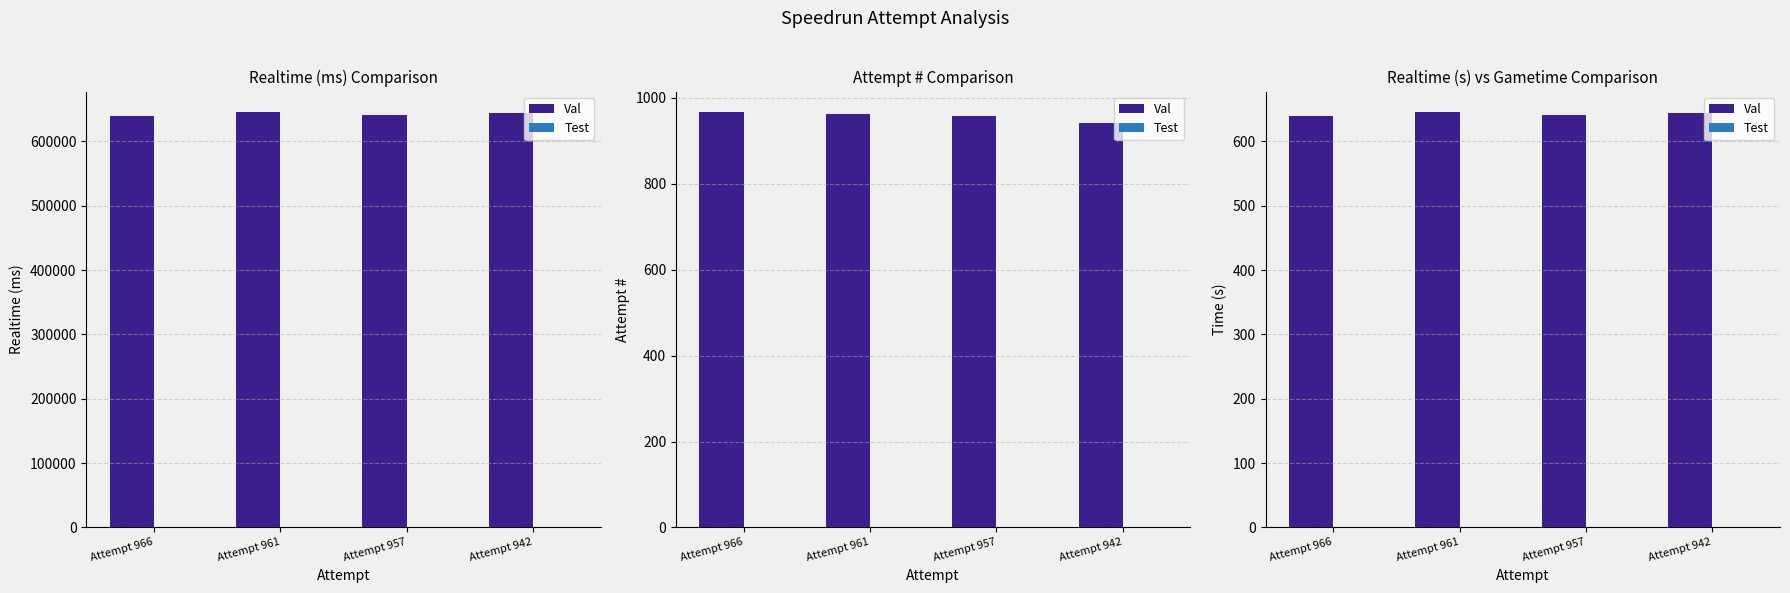

How many values in the Val series are below 643?

2